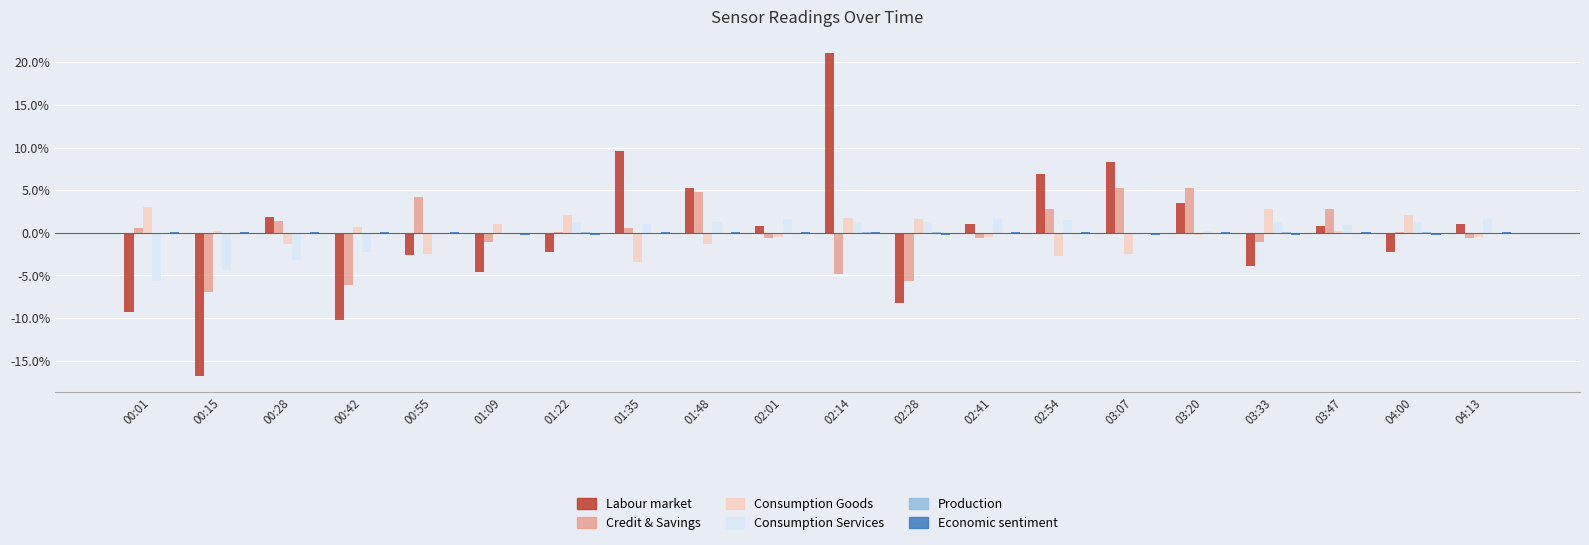

Are the bars grouped side by side (vs. stacked)?

Yes